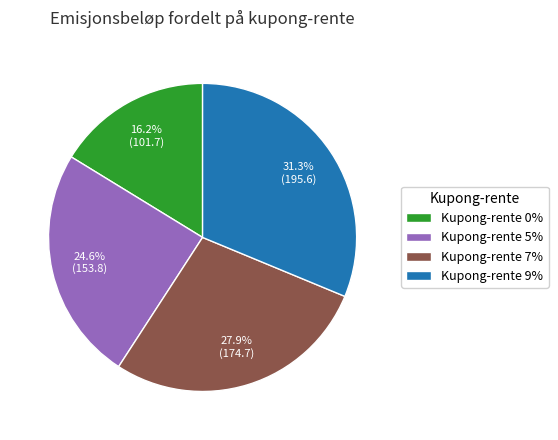

Is Kupong-rente 9% the majority of the pie?

No